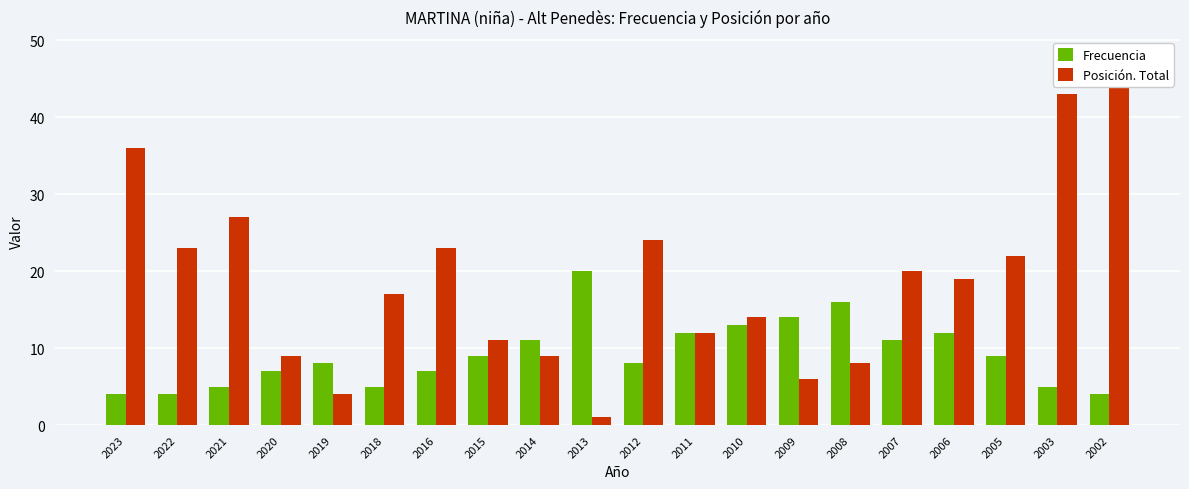

What value does the Frecuencia series have at 2013?

20